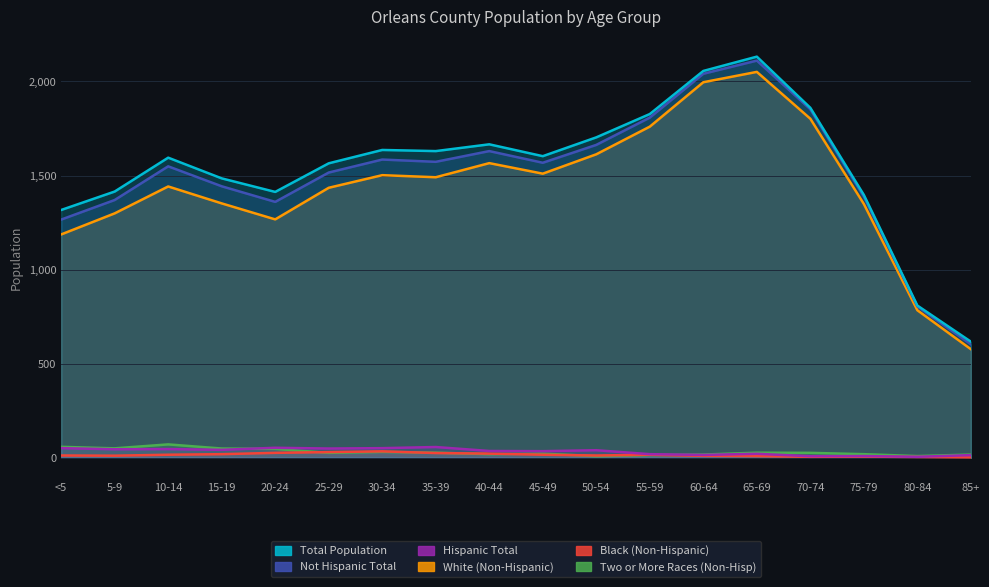

What position from the left is 40-44?

9